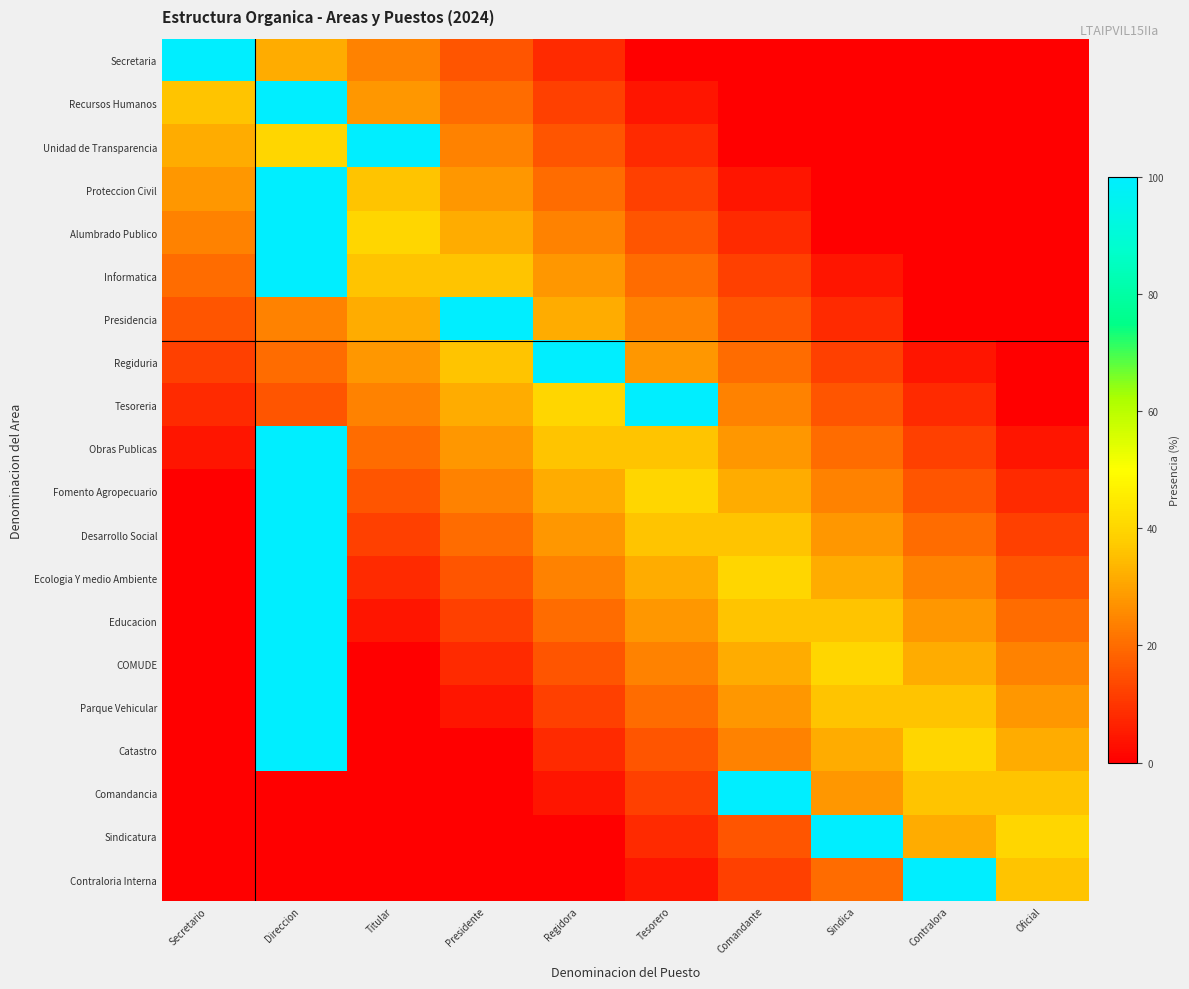

Reading left to right, transcribe all the data shown in this chart.

Secretaria: Secretario=100.0	Direccion=32.0	Titular=24.0	Presidente=16.0	Regidora=8.0	Tesorero=0.0	Comandante=0.0	Sindica=0.0	Contralora=0.0	Oficial=0.0
Recursos Humanos: Secretario=36.0	Direccion=100.0	Titular=28.0	Presidente=20.0	Regidora=12.0	Tesorero=4.0	Comandante=0.0	Sindica=0.0	Contralora=0.0	Oficial=0.0
Unidad de Transparencia: Secretario=32.0	Direccion=40.0	Titular=100.0	Presidente=24.0	Regidora=16.0	Tesorero=8.0	Comandante=0.0	Sindica=0.0	Contralora=0.0	Oficial=0.0
Proteccion Civil: Secretario=28.0	Direccion=100.0	Titular=36.0	Presidente=28.0	Regidora=20.0	Tesorero=12.0	Comandante=4.0	Sindica=0.0	Contralora=0.0	Oficial=0.0
Alumbrado Publico: Secretario=24.0	Direccion=100.0	Titular=40.0	Presidente=32.0	Regidora=24.0	Tesorero=16.0	Comandante=8.0	Sindica=0.0	Contralora=0.0	Oficial=0.0
Informatica: Secretario=20.0	Direccion=100.0	Titular=36.0	Presidente=36.0	Regidora=28.0	Tesorero=20.0	Comandante=12.0	Sindica=4.0	Contralora=0.0	Oficial=0.0
Presidencia: Secretario=16.0	Direccion=24.0	Titular=32.0	Presidente=100.0	Regidora=32.0	Tesorero=24.0	Comandante=16.0	Sindica=8.0	Contralora=0.0	Oficial=0.0
Regiduria: Secretario=12.0	Direccion=20.0	Titular=28.0	Presidente=36.0	Regidora=100.0	Tesorero=28.0	Comandante=20.0	Sindica=12.0	Contralora=4.0	Oficial=0.0
Tesoreria: Secretario=8.0	Direccion=16.0	Titular=24.0	Presidente=32.0	Regidora=40.0	Tesorero=100.0	Comandante=24.0	Sindica=16.0	Contralora=8.0	Oficial=0.0
Obras Publicas: Secretario=4.0	Direccion=100.0	Titular=20.0	Presidente=28.0	Regidora=36.0	Tesorero=36.0	Comandante=28.0	Sindica=20.0	Contralora=12.0	Oficial=4.0
Fomento Agropecuario: Secretario=0.0	Direccion=100.0	Titular=16.0	Presidente=24.0	Regidora=32.0	Tesorero=40.0	Comandante=32.0	Sindica=24.0	Contralora=16.0	Oficial=8.0
Desarrollo Social: Secretario=0.0	Direccion=100.0	Titular=12.0	Presidente=20.0	Regidora=28.0	Tesorero=36.0	Comandante=36.0	Sindica=28.0	Contralora=20.0	Oficial=12.0
Ecologia Y medio Ambiente: Secretario=0.0	Direccion=100.0	Titular=8.0	Presidente=16.0	Regidora=24.0	Tesorero=32.0	Comandante=40.0	Sindica=32.0	Contralora=24.0	Oficial=16.0
Educacion: Secretario=0.0	Direccion=100.0	Titular=4.0	Presidente=12.0	Regidora=20.0	Tesorero=28.0	Comandante=36.0	Sindica=36.0	Contralora=28.0	Oficial=20.0
COMUDE: Secretario=0.0	Direccion=100.0	Titular=0.0	Presidente=8.0	Regidora=16.0	Tesorero=24.0	Comandante=32.0	Sindica=40.0	Contralora=32.0	Oficial=24.0
Parque Vehicular: Secretario=0.0	Direccion=100.0	Titular=0.0	Presidente=4.0	Regidora=12.0	Tesorero=20.0	Comandante=28.0	Sindica=36.0	Contralora=36.0	Oficial=28.0
Catastro: Secretario=0.0	Direccion=100.0	Titular=0.0	Presidente=0.0	Regidora=8.0	Tesorero=16.0	Comandante=24.0	Sindica=32.0	Contralora=40.0	Oficial=32.0
Comandancia: Secretario=0.0	Direccion=0.0	Titular=0.0	Presidente=0.0	Regidora=4.0	Tesorero=12.0	Comandante=100.0	Sindica=28.0	Contralora=36.0	Oficial=36.0
Sindicatura: Secretario=0.0	Direccion=0.0	Titular=0.0	Presidente=0.0	Regidora=0.0	Tesorero=8.0	Comandante=16.0	Sindica=100.0	Contralora=32.0	Oficial=40.0
Contraloria Interna: Secretario=0.0	Direccion=0.0	Titular=0.0	Presidente=0.0	Regidora=0.0	Tesorero=4.0	Comandante=12.0	Sindica=20.0	Contralora=100.0	Oficial=36.0